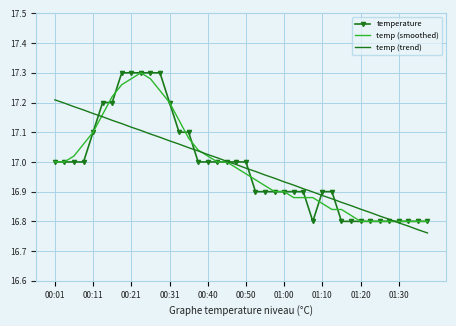

What is the difference between the second highest and second lowest values in the temp (smoothed) series?

0.5